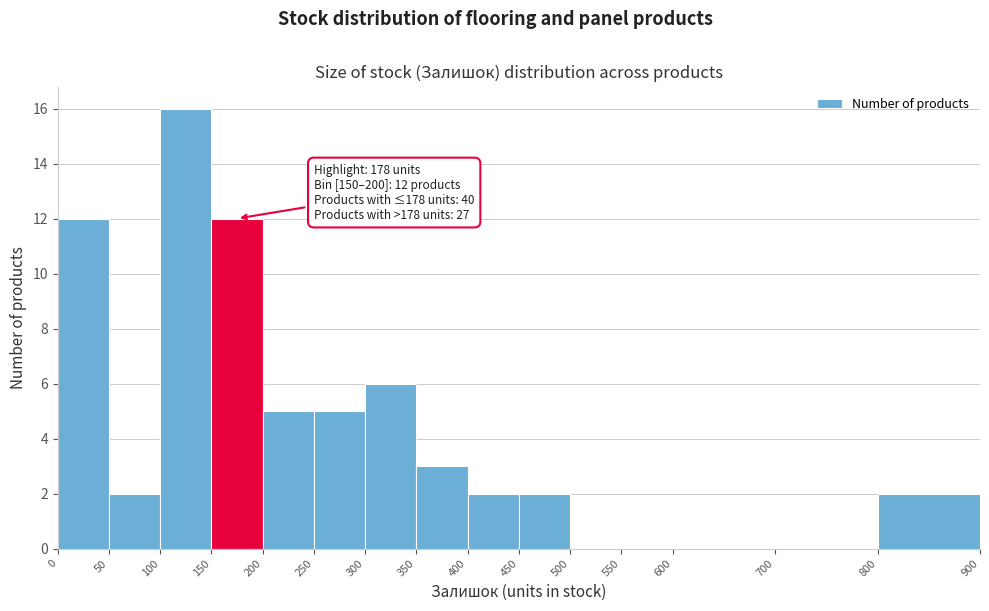

Which range on the x-axis has the tallest bar?

100 to 150